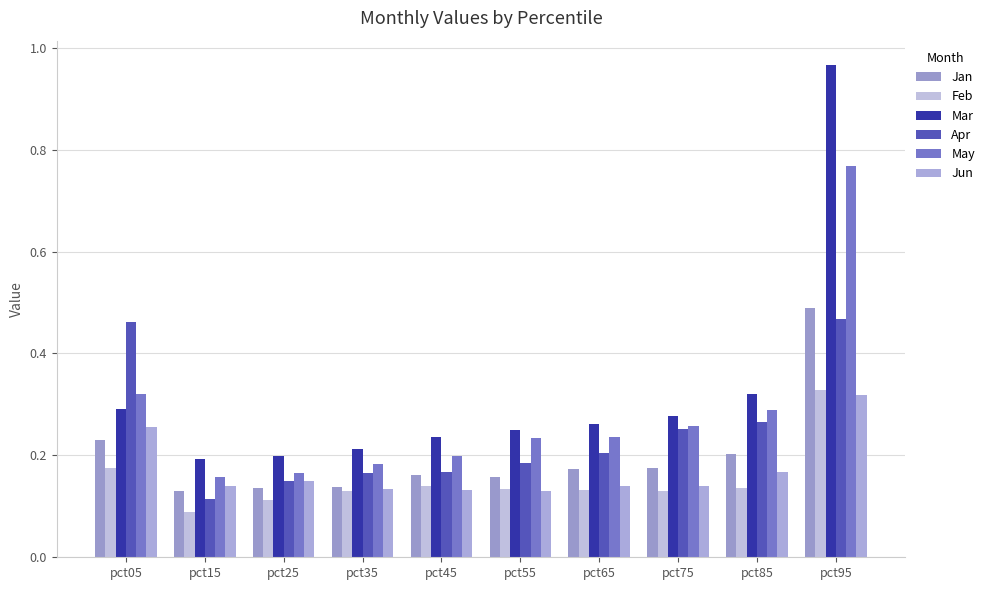

How many data points does each series have?

10